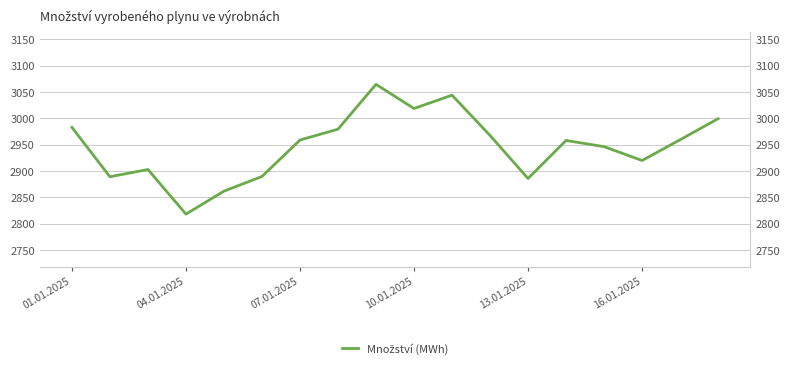

The value at 11 is 2967.8. True or false?

True